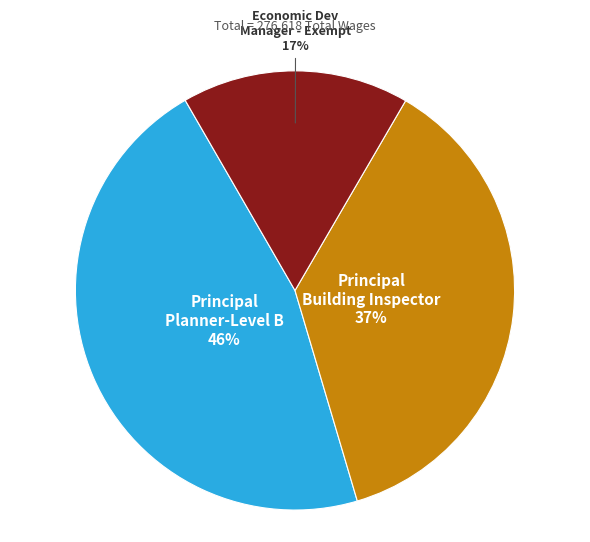

Does any single category account for the majority?

No